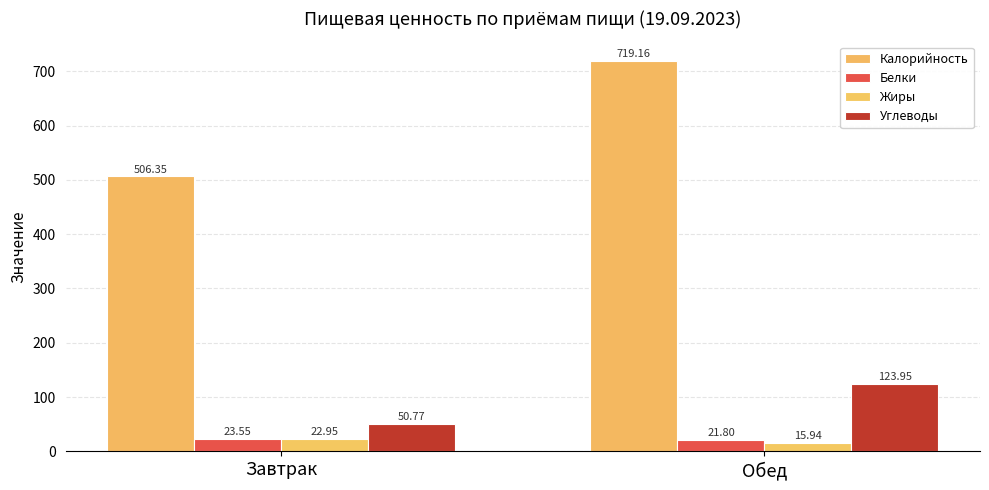

What is the sum of all Углеводы values?

174.7